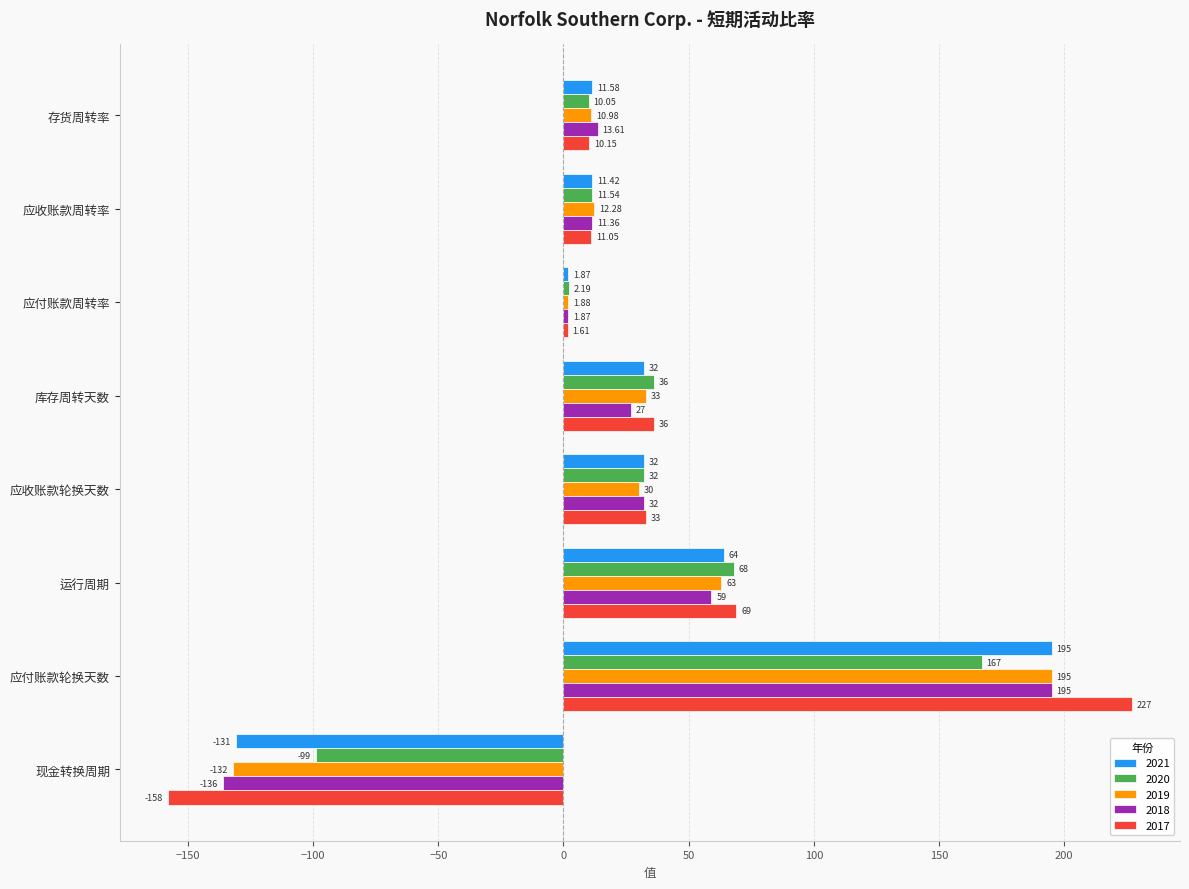

Which label corresponds to the largest value in the chart?

应付账款轮换天数